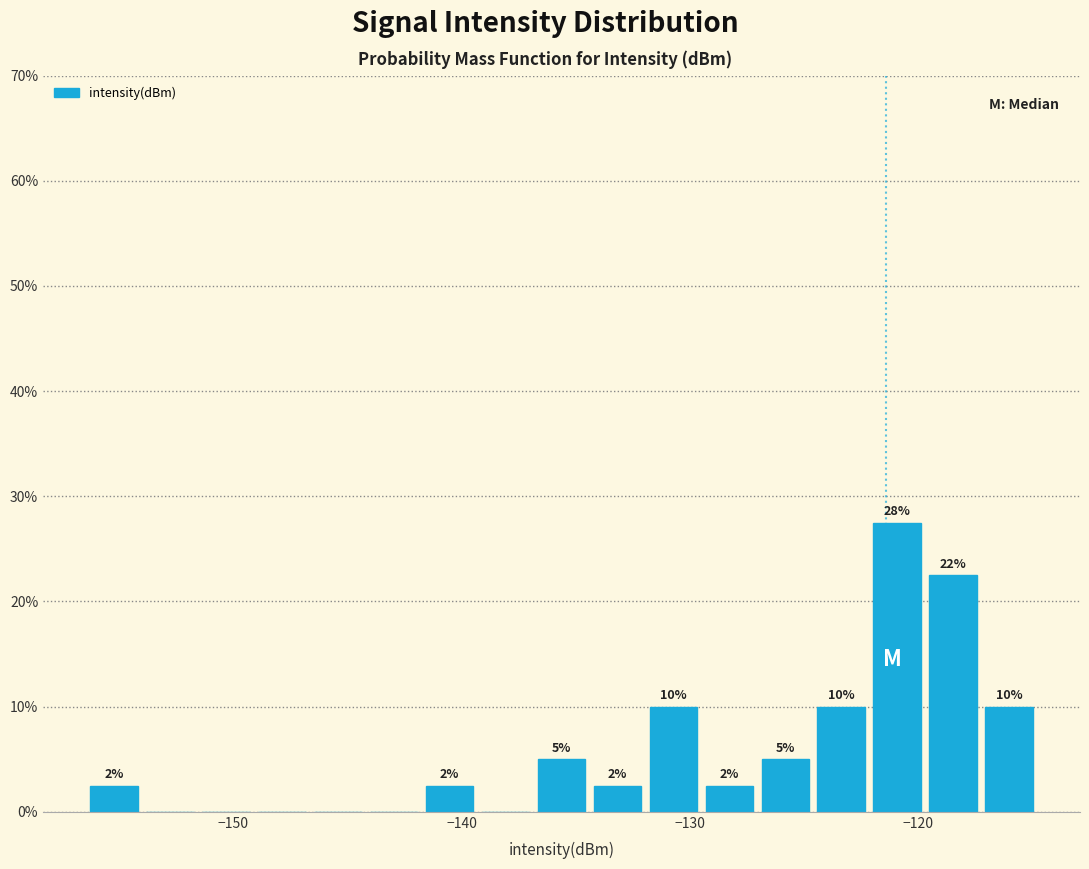

Read against the x-axis, roughly where is the centre of the tallest bar?

-121